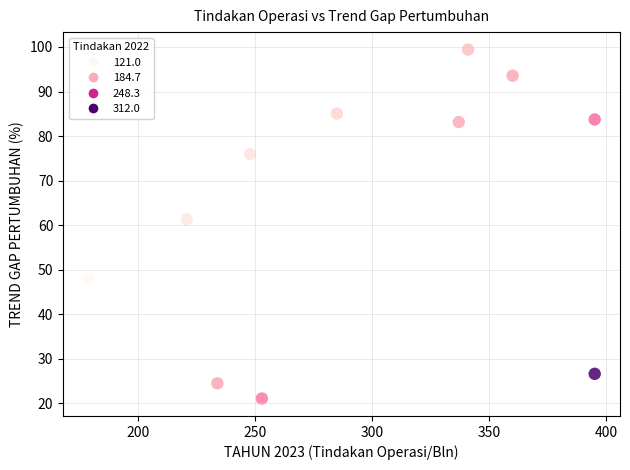

What is the average X value?

295.3